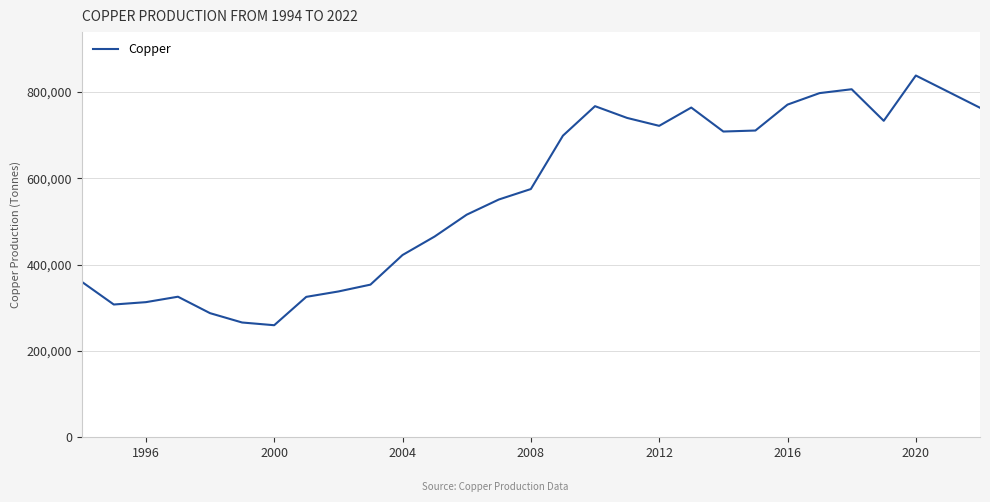

What is the minimum value shown in the chart?

259573.0